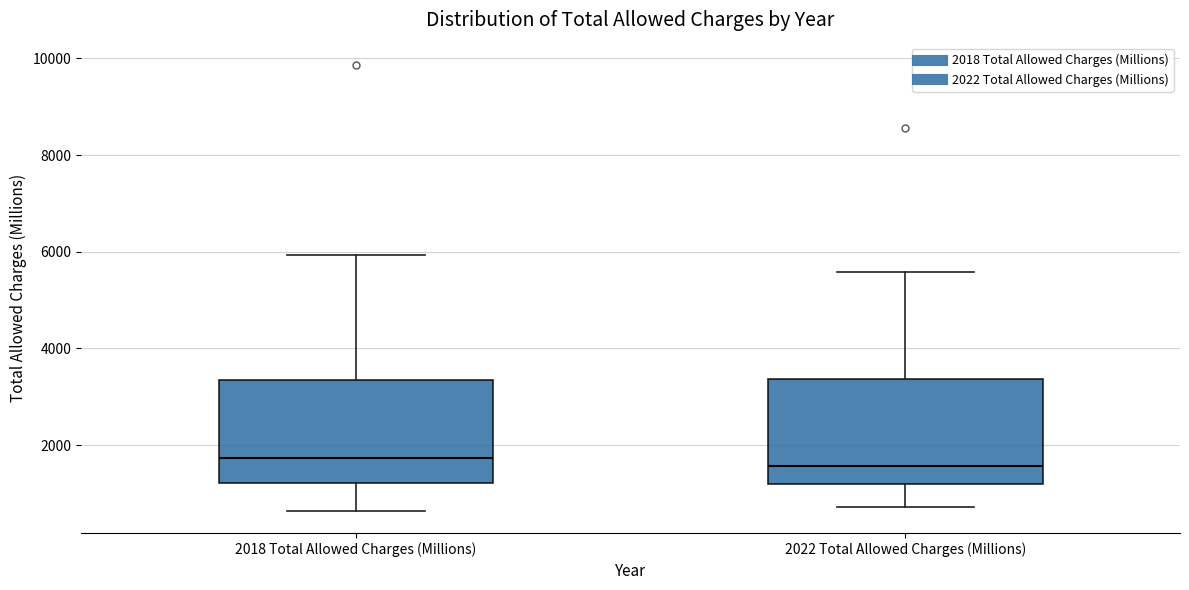

Where is the upper edge of the box for 2022 Total Allowed Charges (Millions) on the y-axis? The values are not printed on the chart, so give them approximately, as read against the axis.

3400